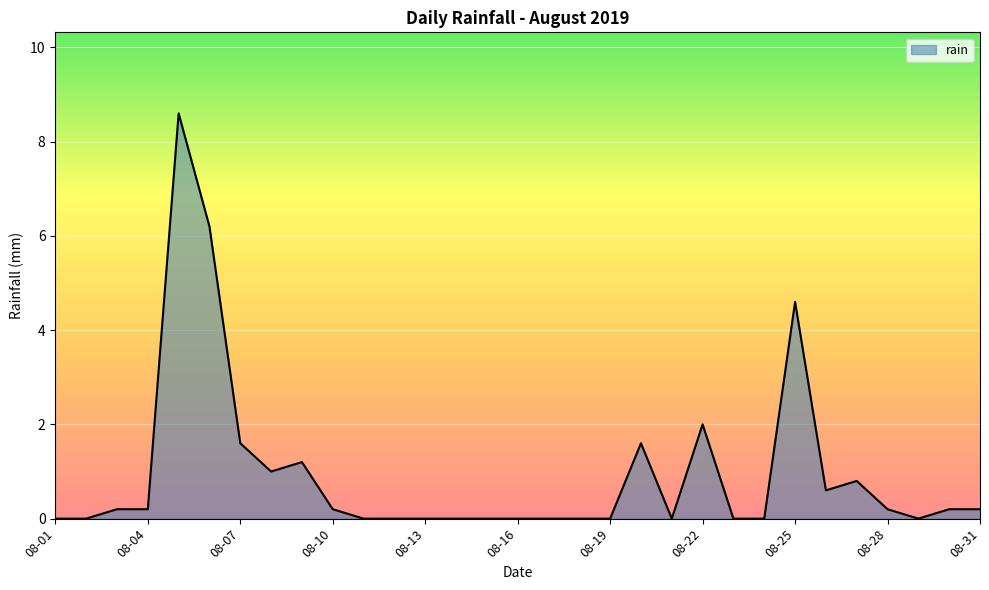

What is the average value?

0.9